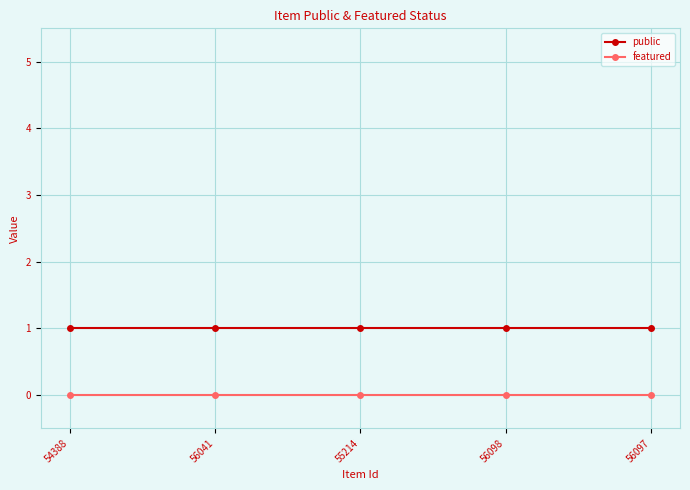

What position from the left is 56097?

5